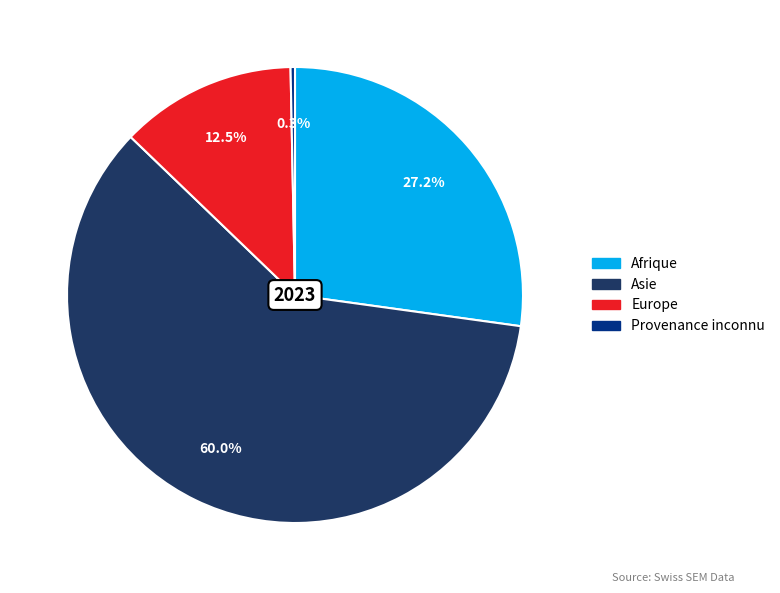

Is there any slice that represents more than half of the pie?

Yes